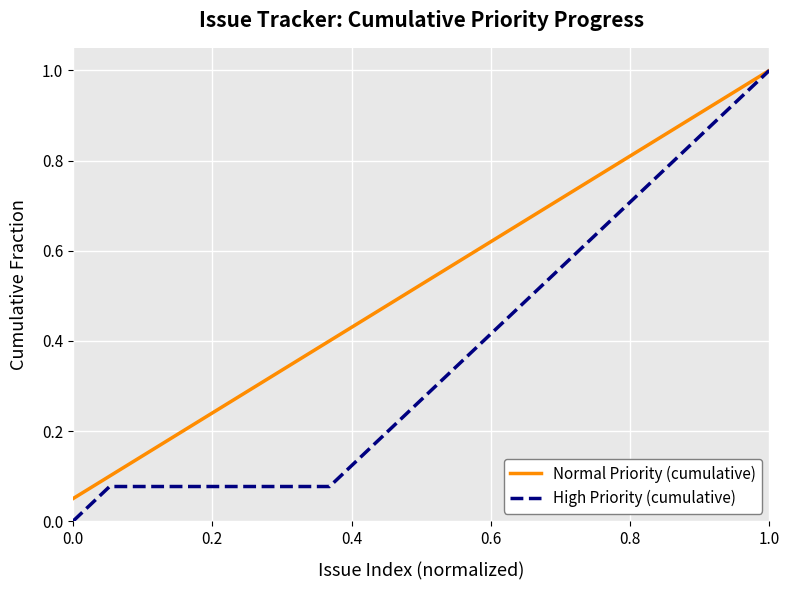

Which series has the largest total across all categories?

Normal Priority (cumulative)